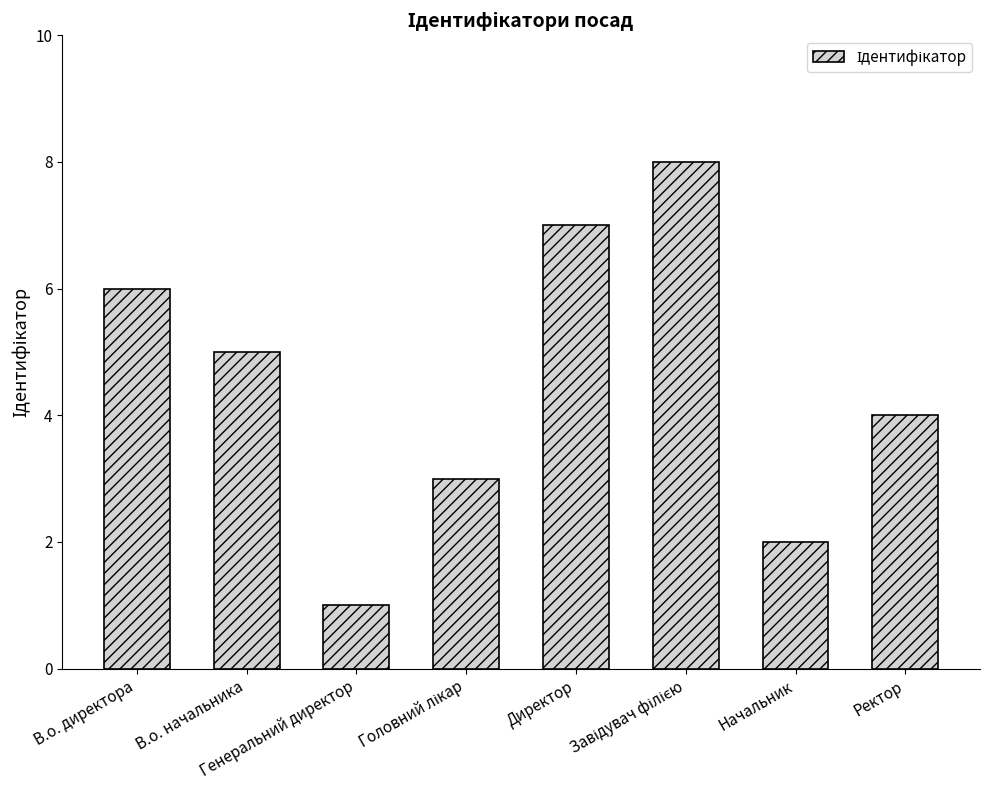

How many data points are less than 5?

4